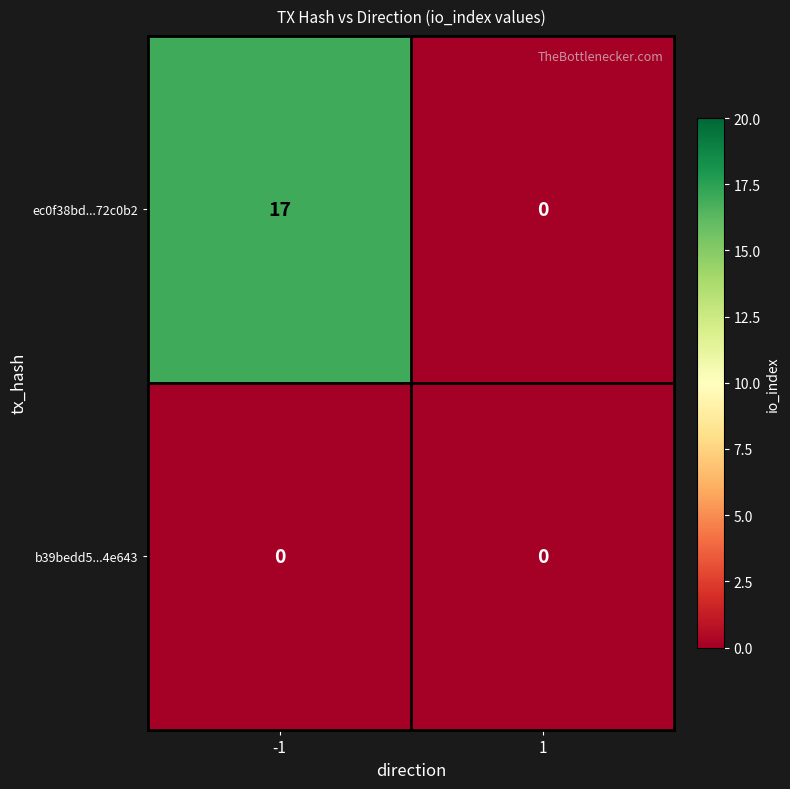

Is it true that ec0f38bd...72c0b2 equals 24 at -1?

False